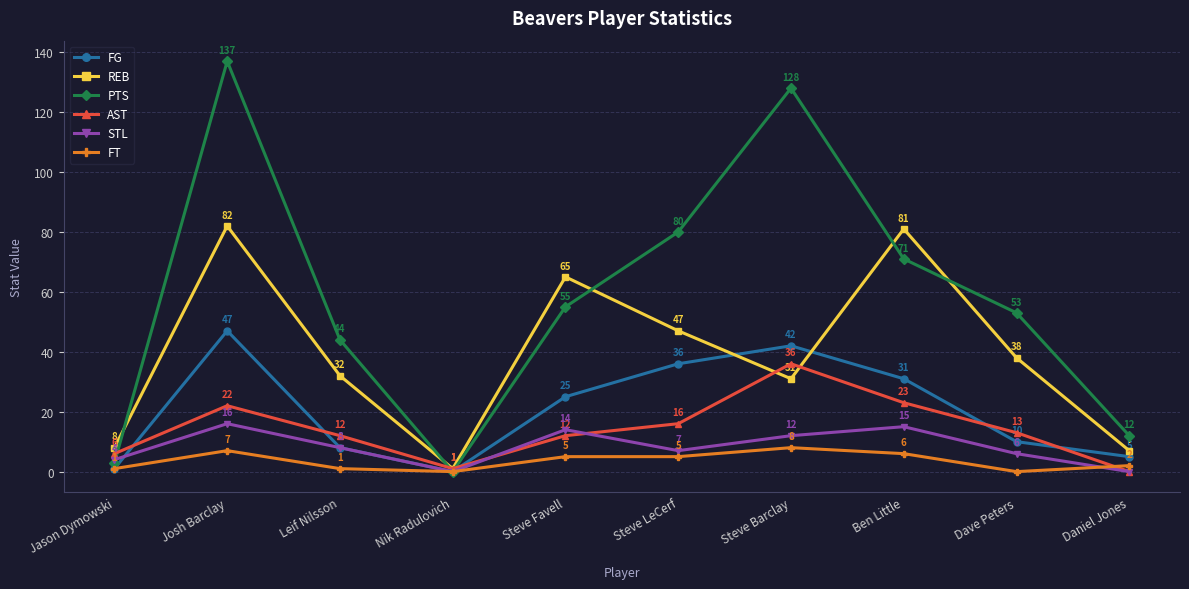

Read the REB value at Leif Nilsson.

32